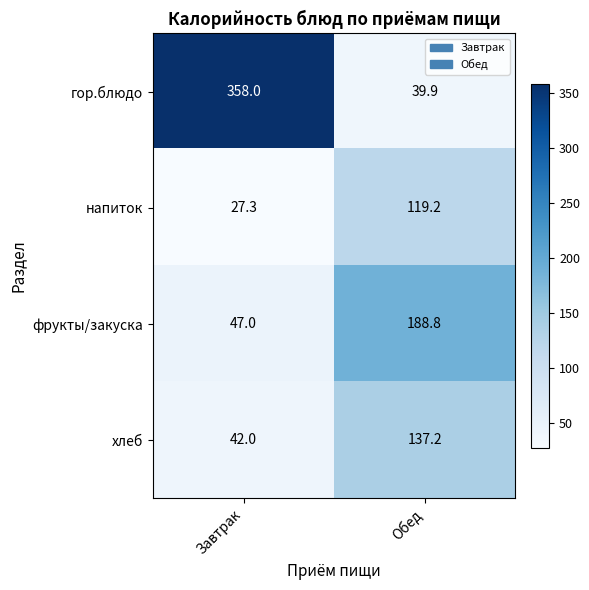

The value of гор.блюдо at Обед is 13.0. True or false?

False